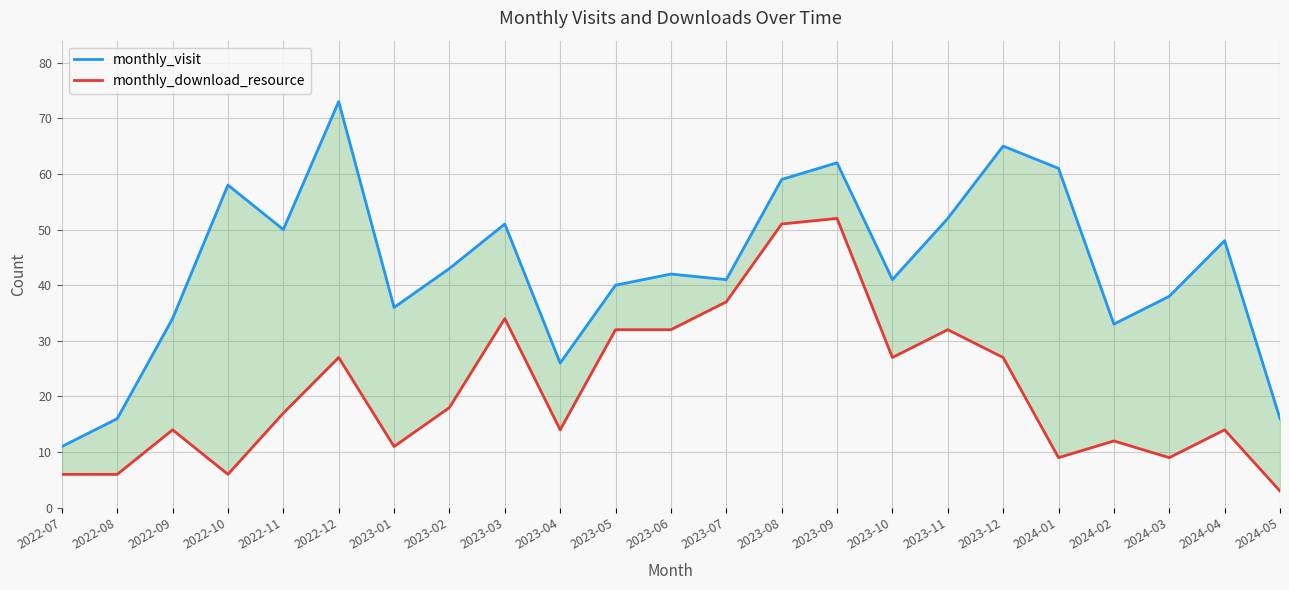

True or false: monthly_download_resource and monthly_visit cross at least once.

False